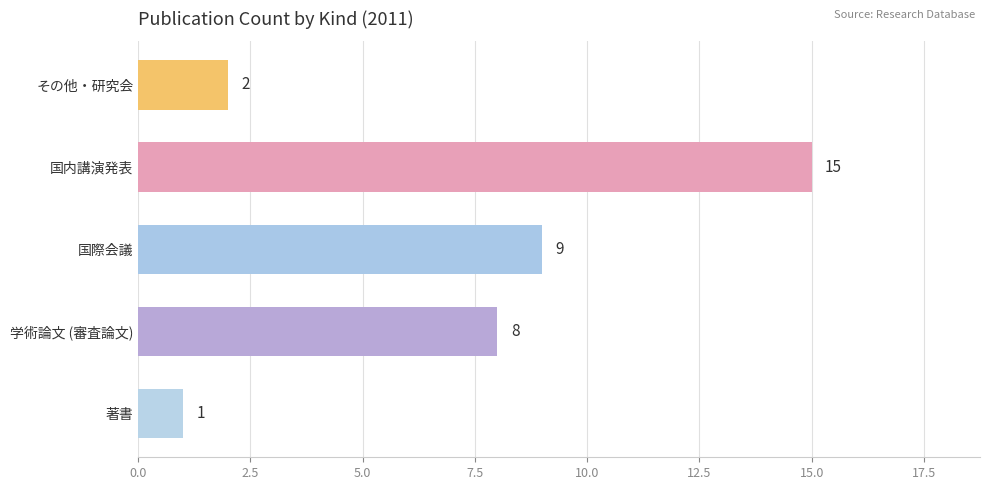

Approximately how many times larger is the value at 国際会議 compared to 著書?

9.0